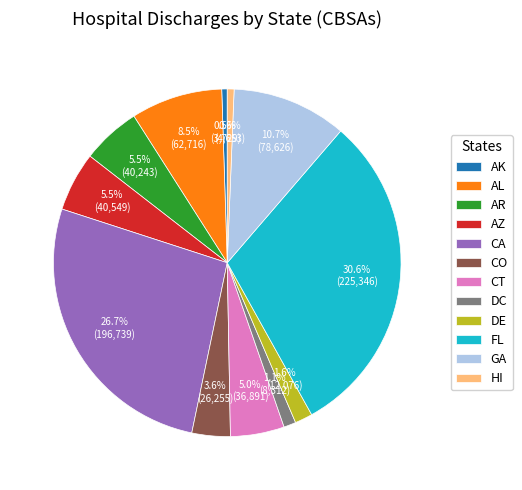

What percentage is the HI slice, to the nearest percent?

1%